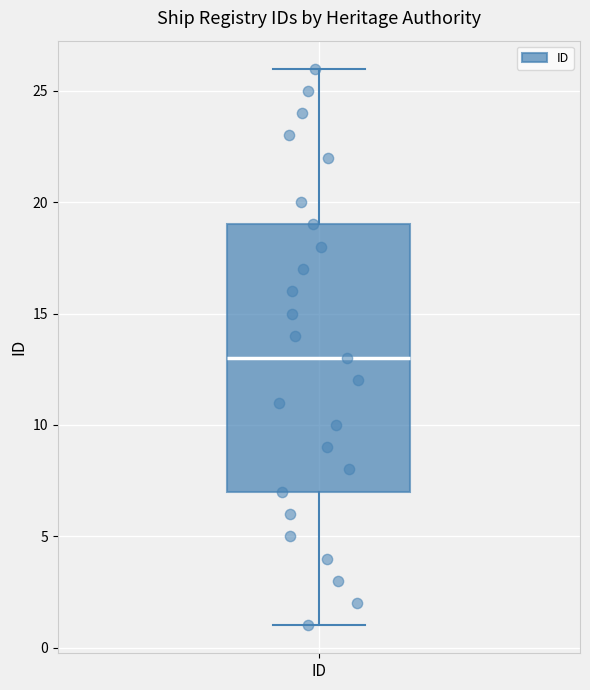

Where does the median line of the box for ID sit on the y-axis? The values are not printed on the chart, so give them approximately, as read against the axis.

13